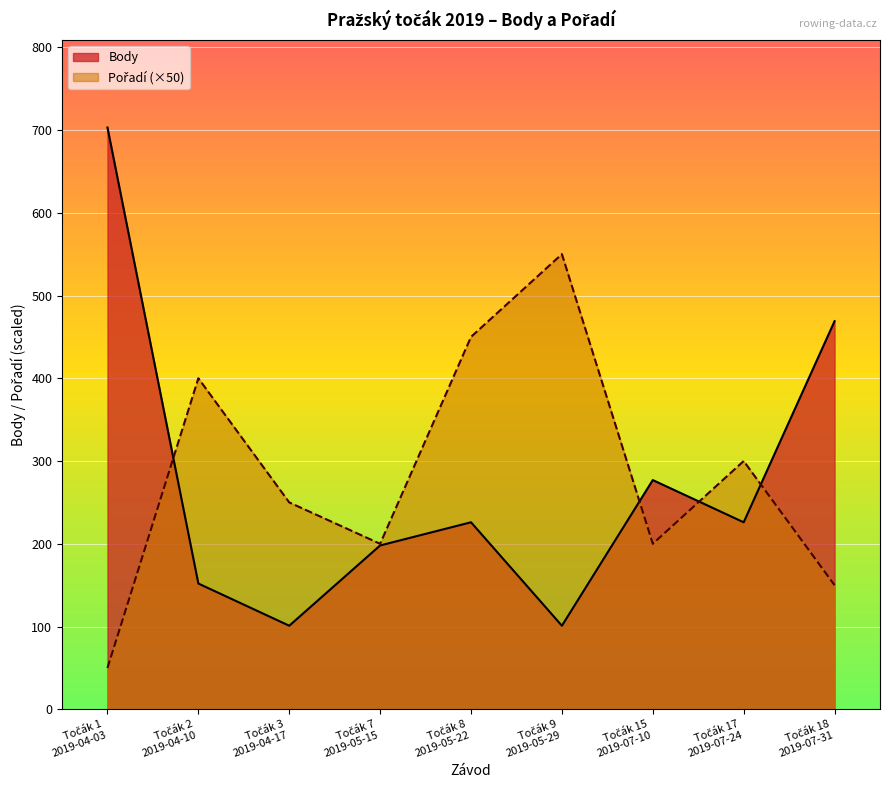

At which category is the sum across all series the highest?

Točák 1
2019-04-03